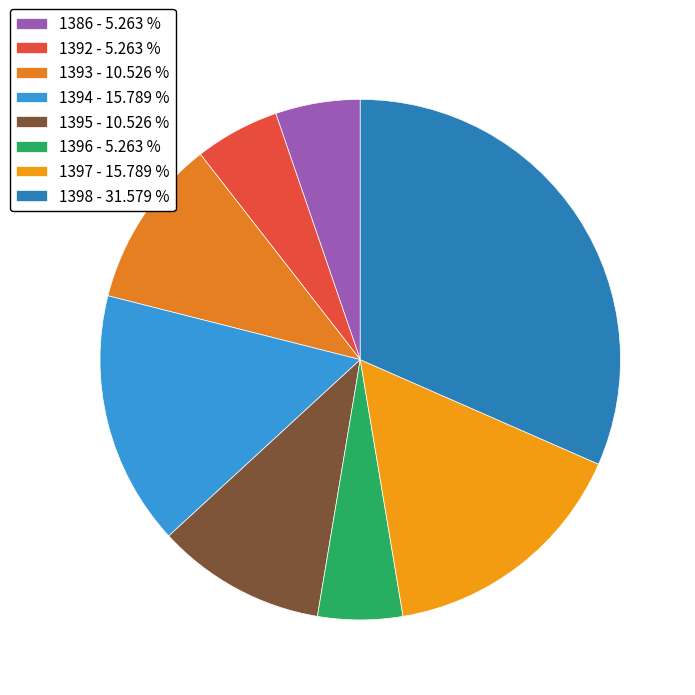

Count the number of slices in the pie.

8